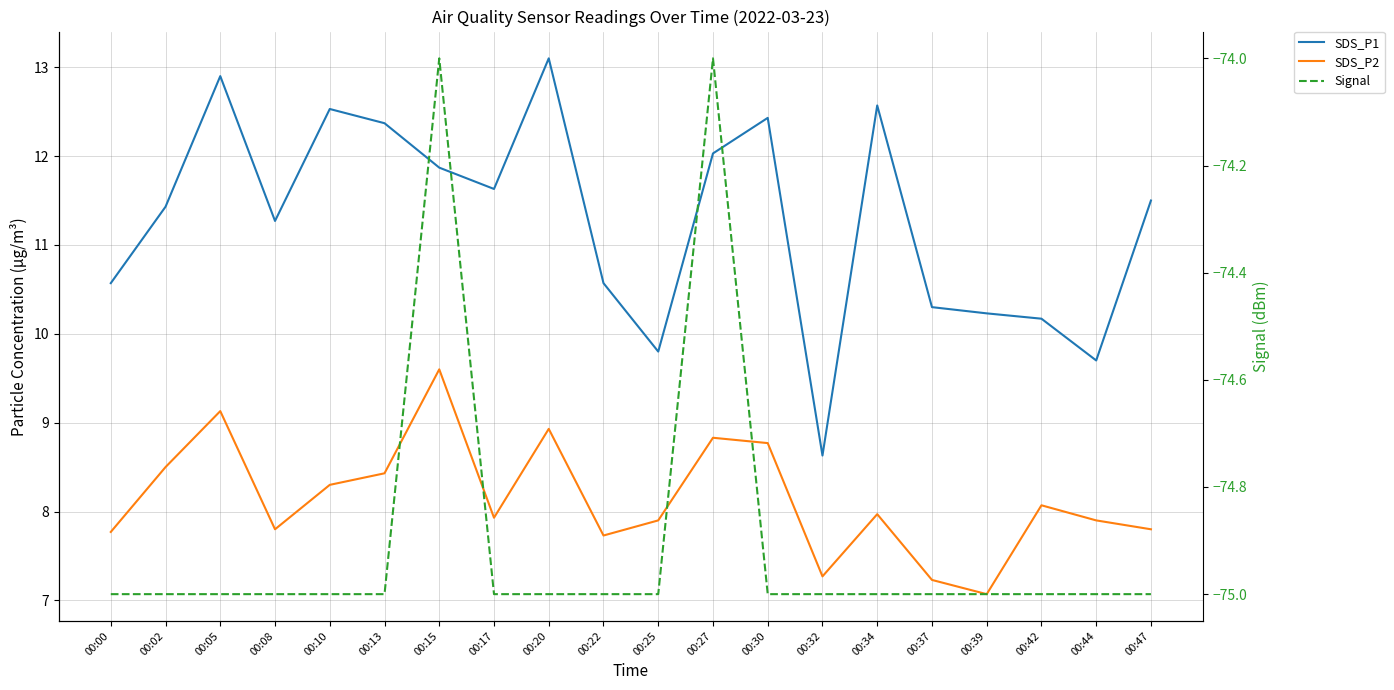

Reading left to right, extract all data points from this chart.

SDS_P1: 00:00=10.6	00:02=11.4	00:05=12.9	00:08=11.3	00:10=12.5	00:13=12.4	00:15=11.9	00:17=11.6	00:20=13.1	00:22=10.6	00:25=9.8	00:27=12.0	00:30=12.4	00:32=8.6	00:34=12.6	00:37=10.3	00:39=10.2	00:42=10.2	00:44=9.7	00:47=11.5
SDS_P2: 00:00=7.8	00:02=8.5	00:05=9.1	00:08=7.8	00:10=8.3	00:13=8.4	00:15=9.6	00:17=7.9	00:20=8.9	00:22=7.7	00:25=7.9	00:27=8.8	00:30=8.8	00:32=7.3	00:34=8.0	00:37=7.2	00:39=7.1	00:42=8.1	00:44=7.9	00:47=7.8
Signal: 00:00=-75.0	00:02=-75.0	00:05=-75.0	00:08=-75.0	00:10=-75.0	00:13=-75.0	00:15=-74.0	00:17=-75.0	00:20=-75.0	00:22=-75.0	00:25=-75.0	00:27=-74.0	00:30=-75.0	00:32=-75.0	00:34=-75.0	00:37=-75.0	00:39=-75.0	00:42=-75.0	00:44=-75.0	00:47=-75.0